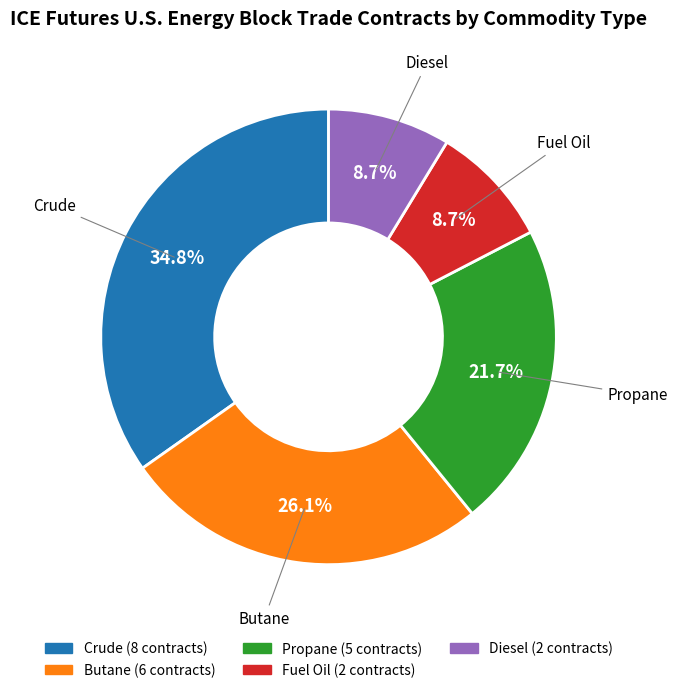

Is there any slice that represents more than half of the pie?

No